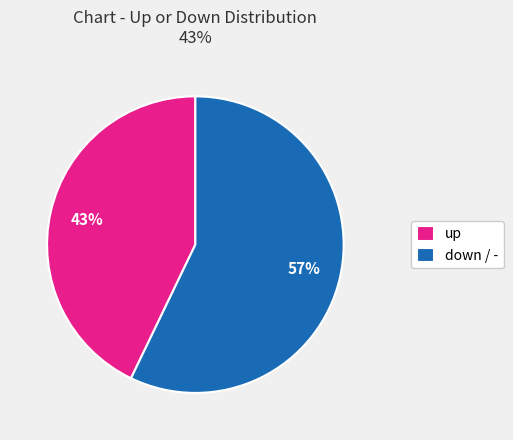

How many segments does this pie chart have?

2